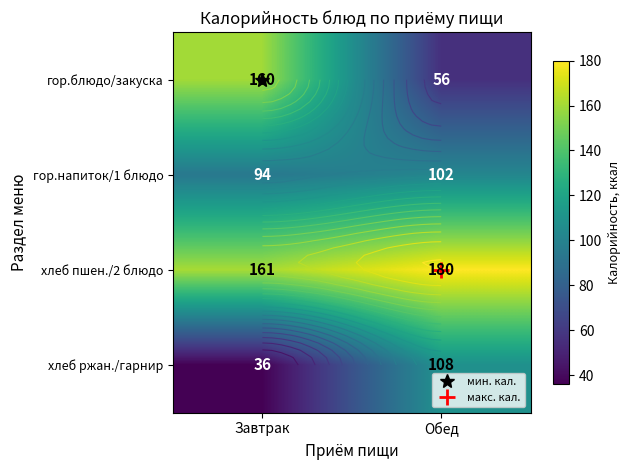

Which series has the largest total across all categories?

хлеб пшен./2 блюдо